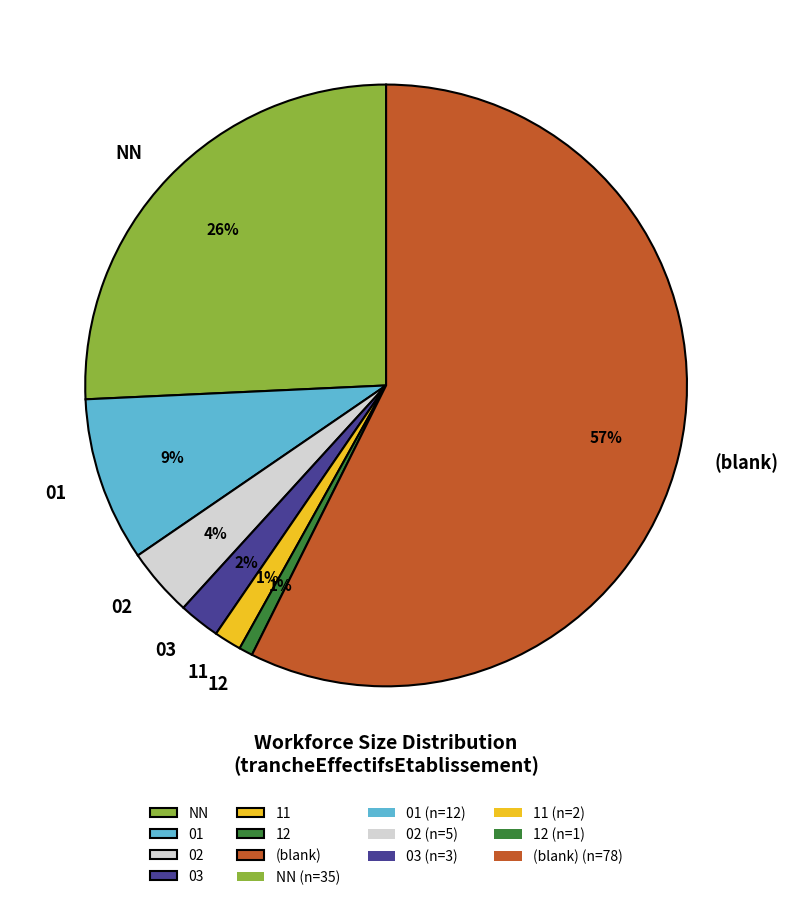

To the nearest percent, what portion does 12 represent?

1%